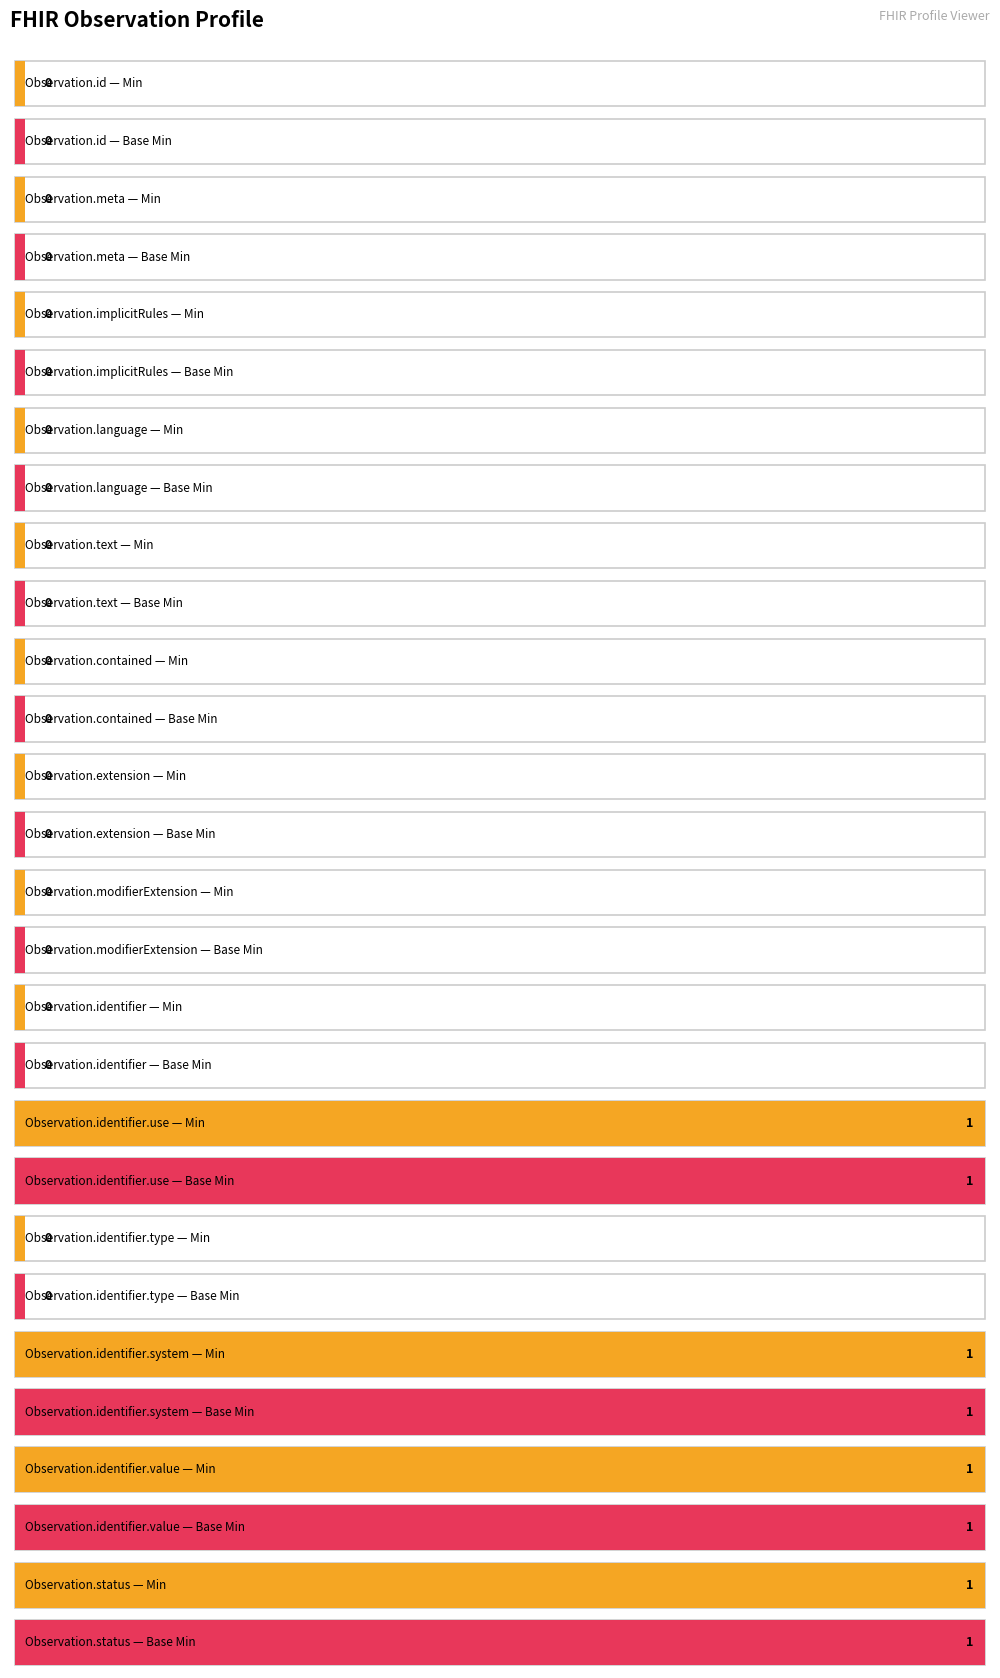

At which label does Min reach its minimum?

Observation.id